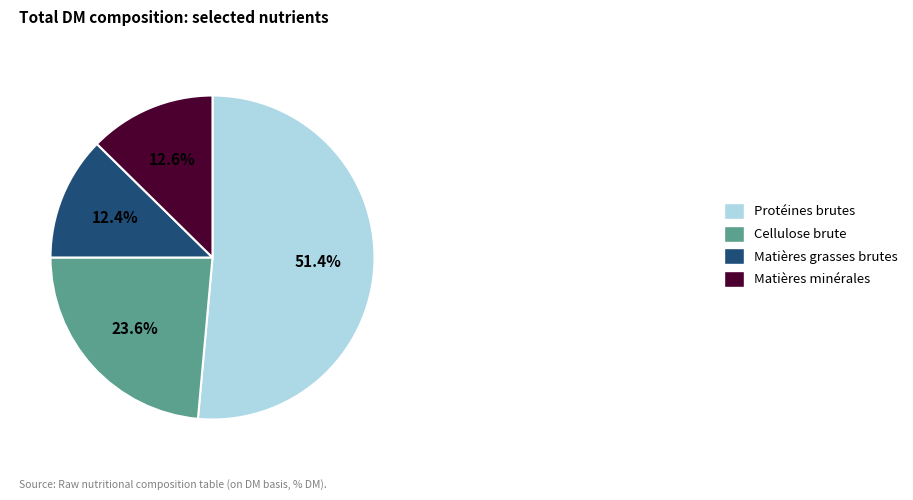

Count the number of slices in the pie.

4